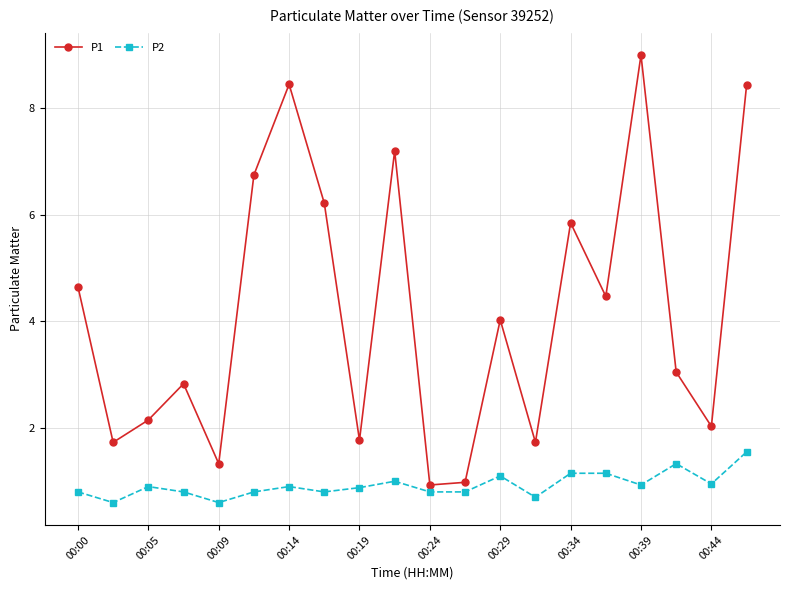

Which series has the widest spread of values?

P1